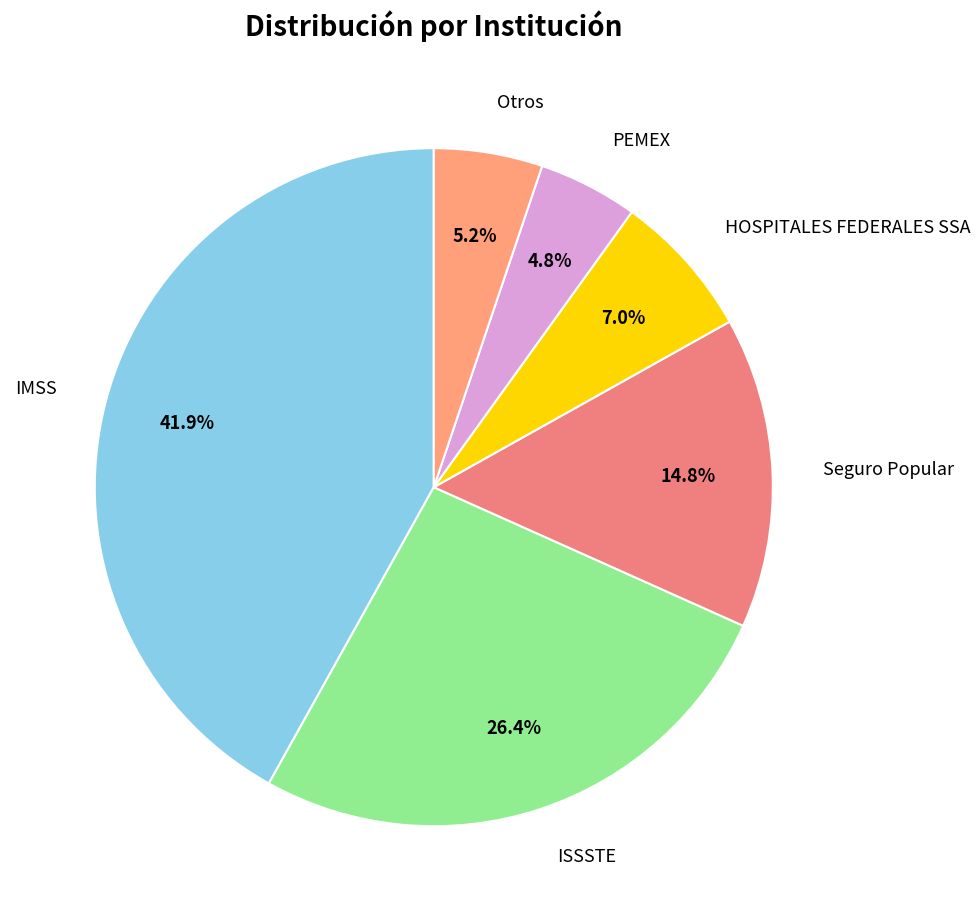

How many segments does this pie chart have?

6